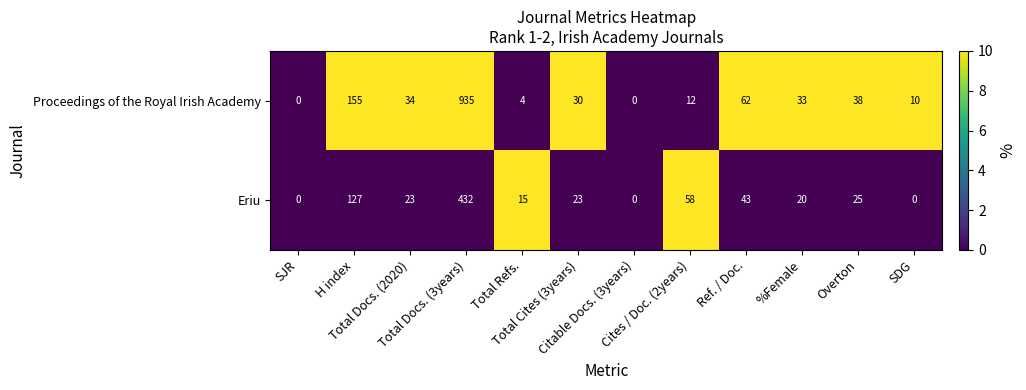

What is the sum of all Proceedings of the Royal Irish Academy values?

1313